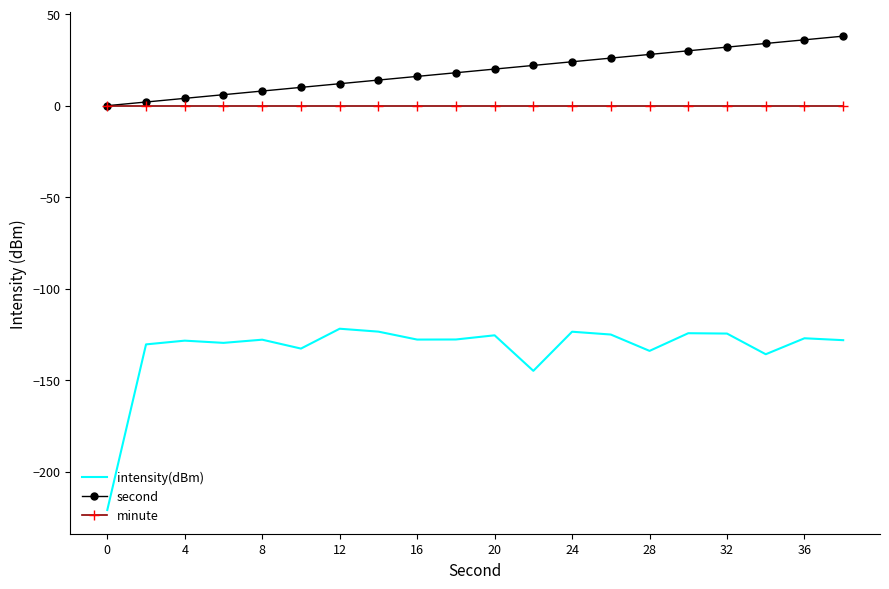

True or false: minute and intensity(dBm) cross at least once.

False